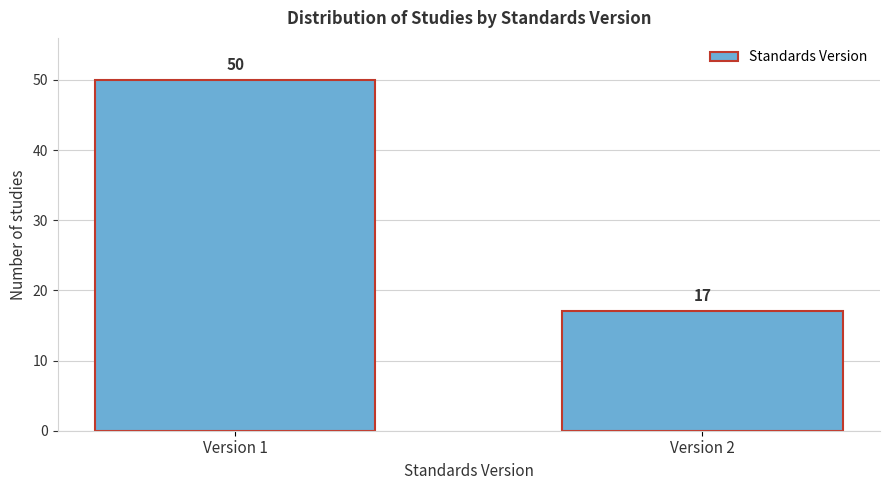

Reading left to right, what are all the values shown in this chart?

Version 1=50	Version 2=17